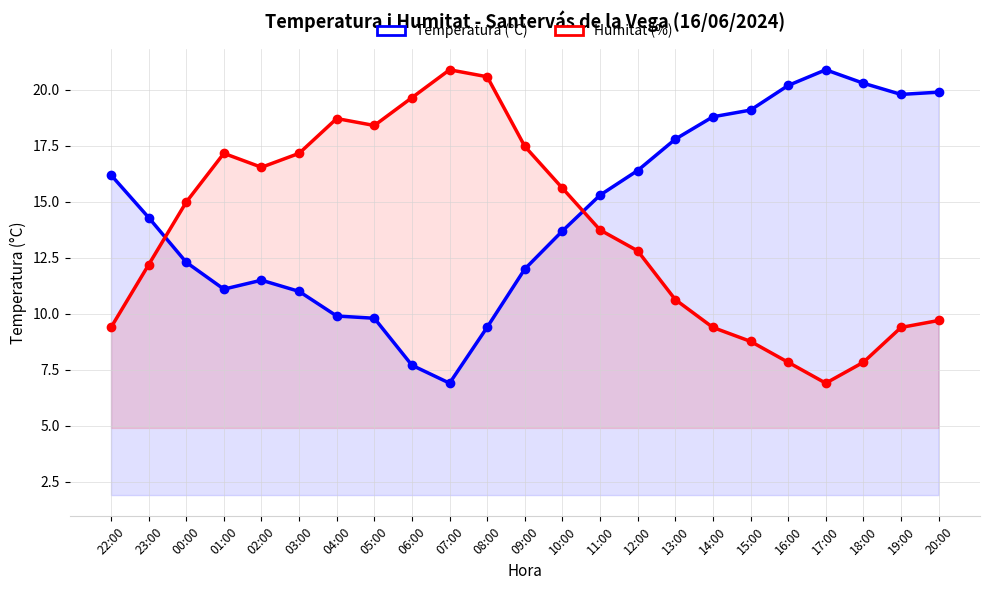

At which label does Humitat (%) first exceed 13?

00:00